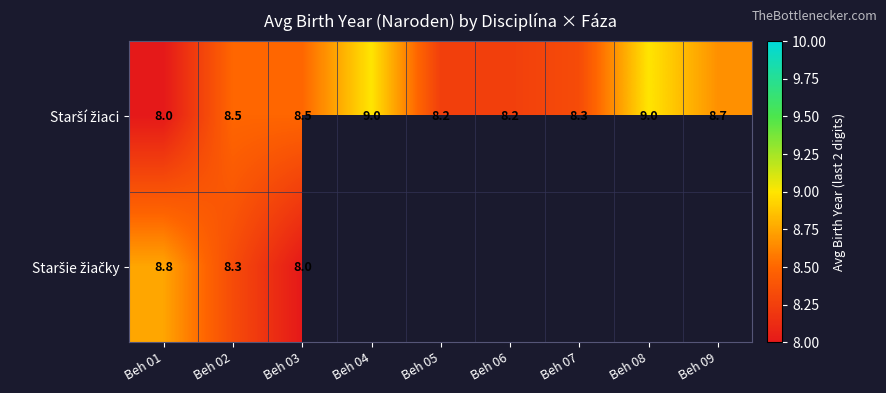

How many Starší žiaci values are between 8 and 9?

9